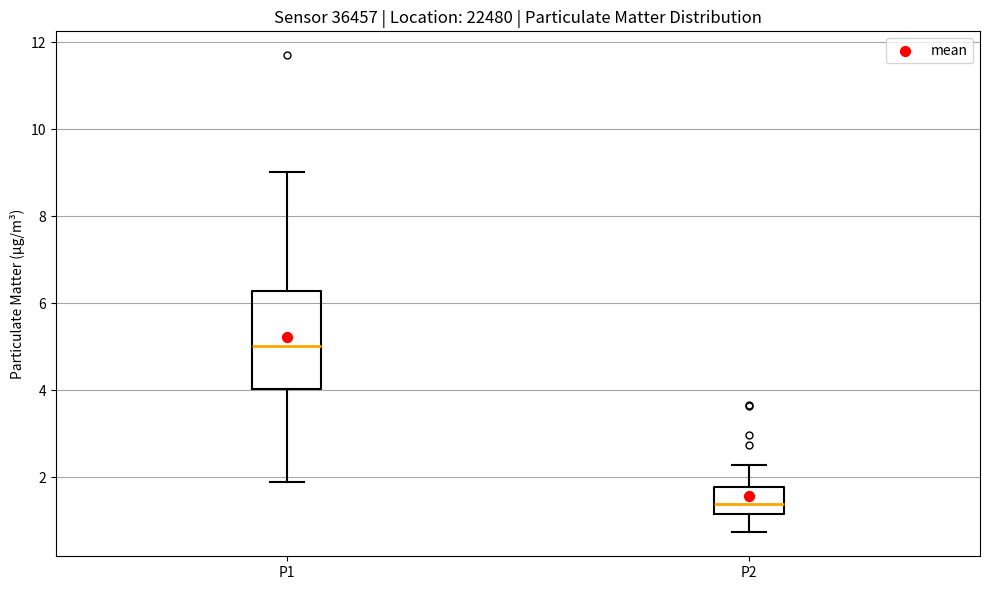

Where does the upper whisker of the box for P1 end on the y-axis? The values are not printed on the chart, so give them approximately, as read against the axis.

9.0